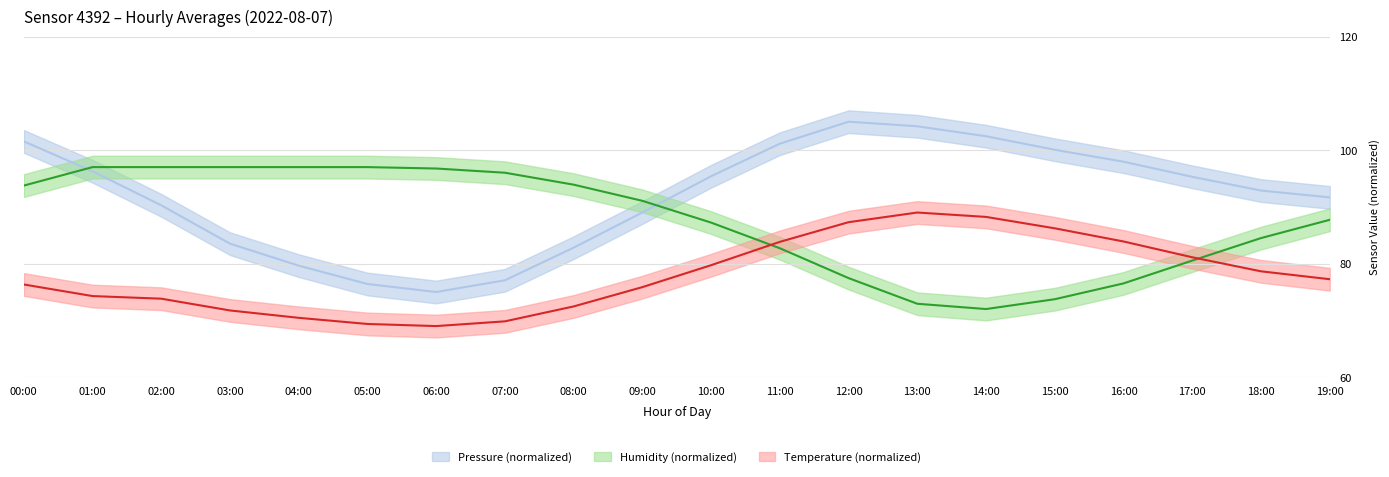

How many data points in pressure are above 95?

10